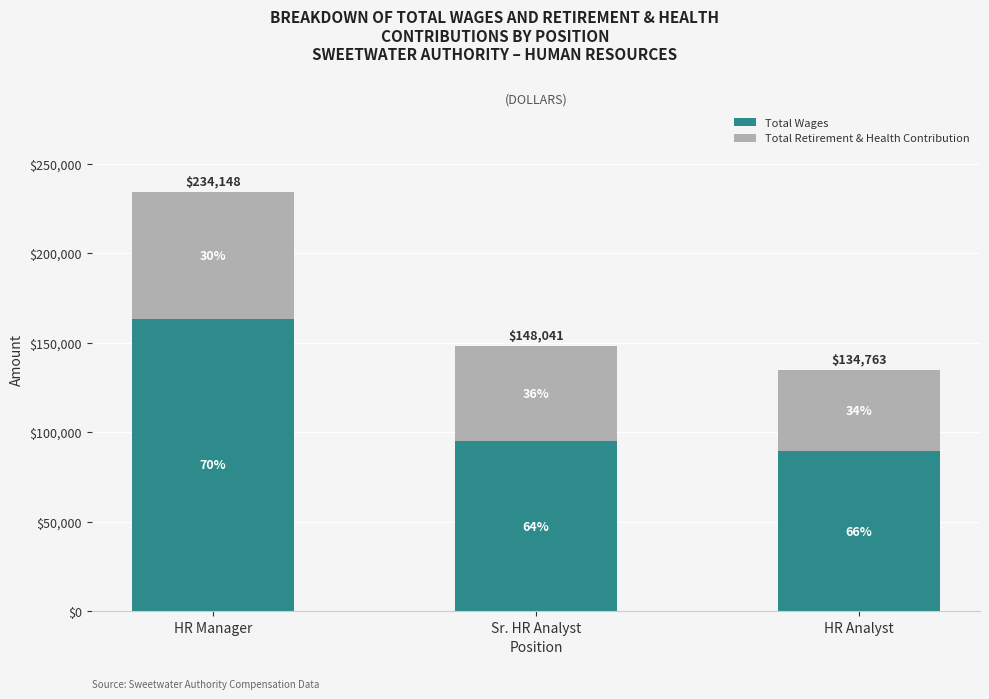

Which has a higher value, HR Analyst or Sr. HR Analyst?

Sr. HR Analyst